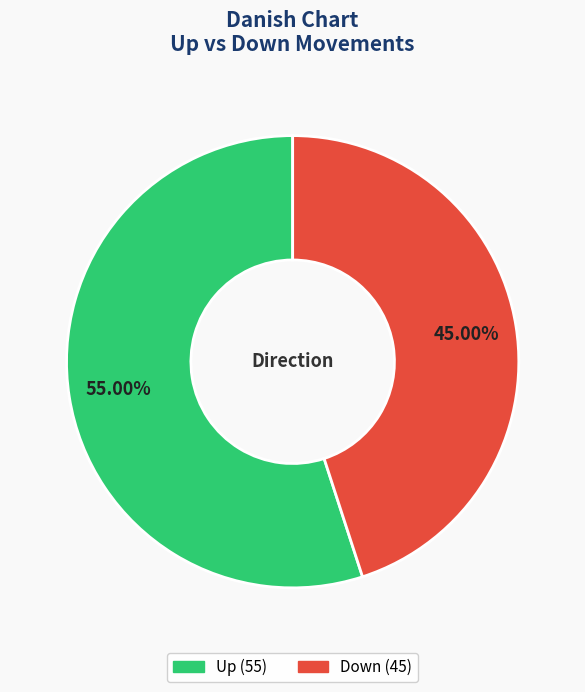

To the nearest percent, what is the difference between the largest and smallest slice percentages?

10%